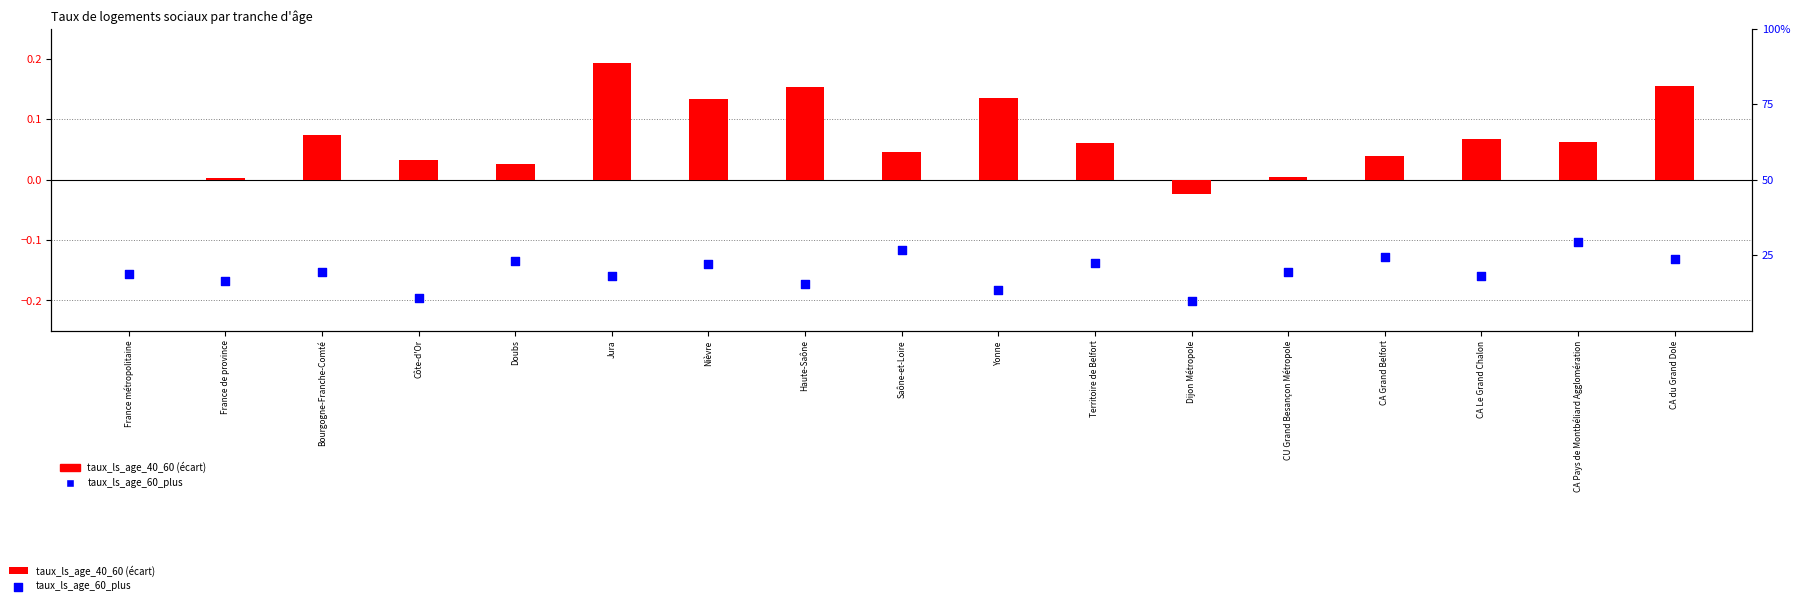

Is the value of taux_ls_age_60_plus at Doubs greater than the value of taux_ls_age_40_60 (deviation) at France métropolitaine?

Yes